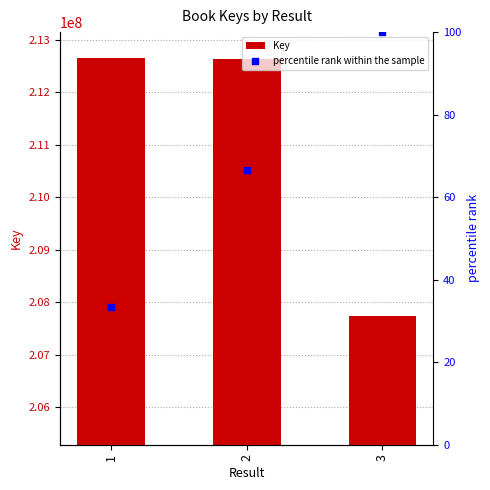

Which series has the widest spread of Y values?

Key